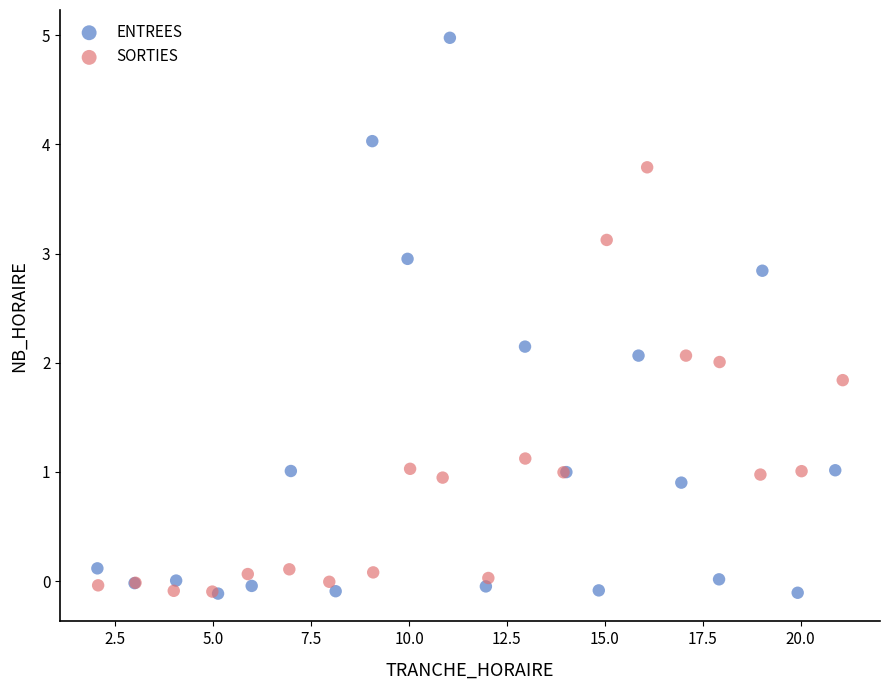

Which series reaches the maximum Y coordinate?

ENTREES